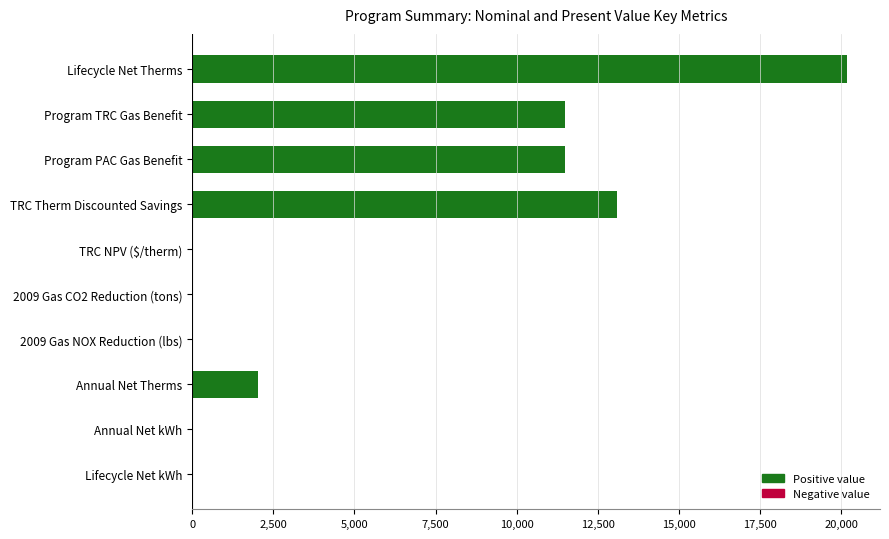

The chart shows a value of 11477.8 at Program TRC Gas Benefit. True or false?

True